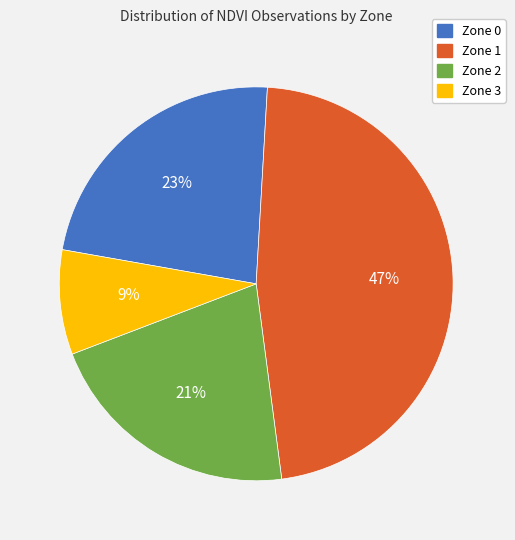

The Zone 1 slice represents 60% of the pie. True or false?

False